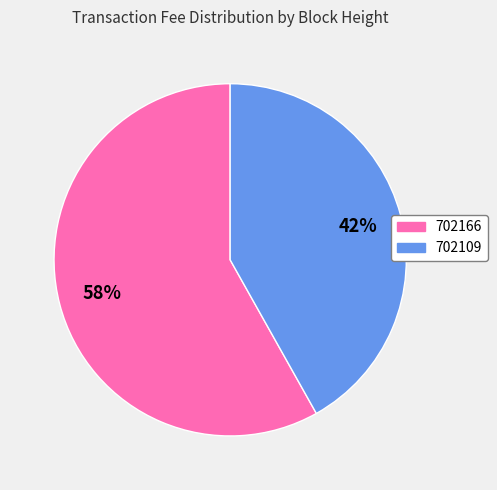

To the nearest percent, what is the difference between the largest and smallest slice percentages?

16%